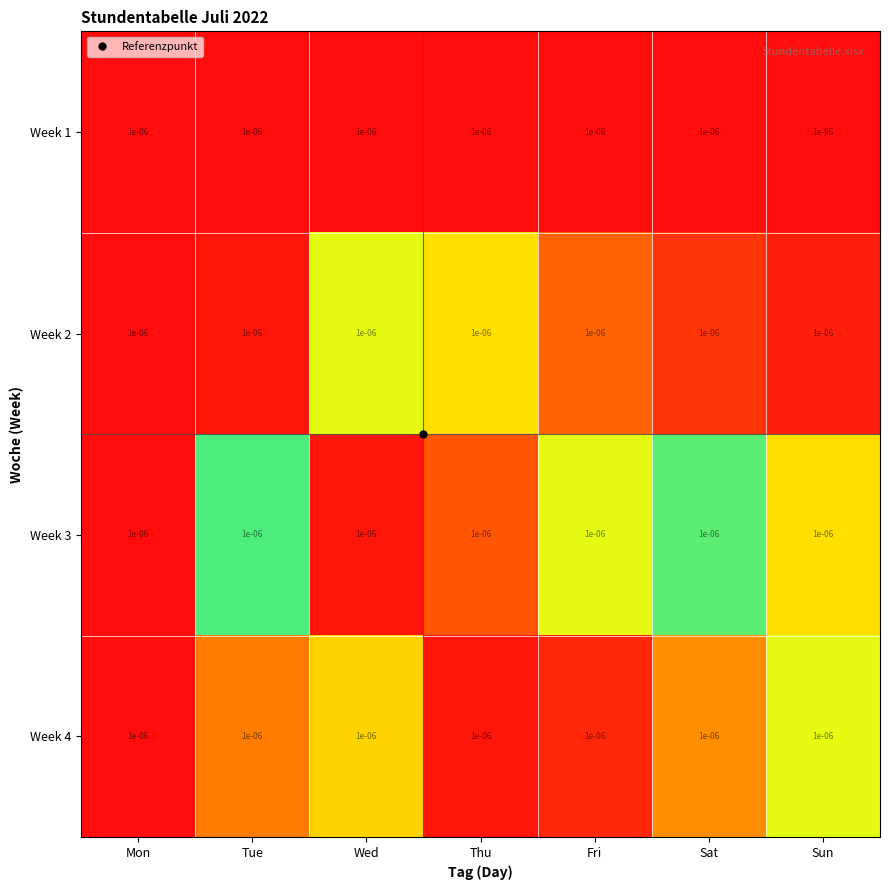

Rank the series at Mon from lowest to highest value.

Week 1, Week 4, Week 3, Week 2